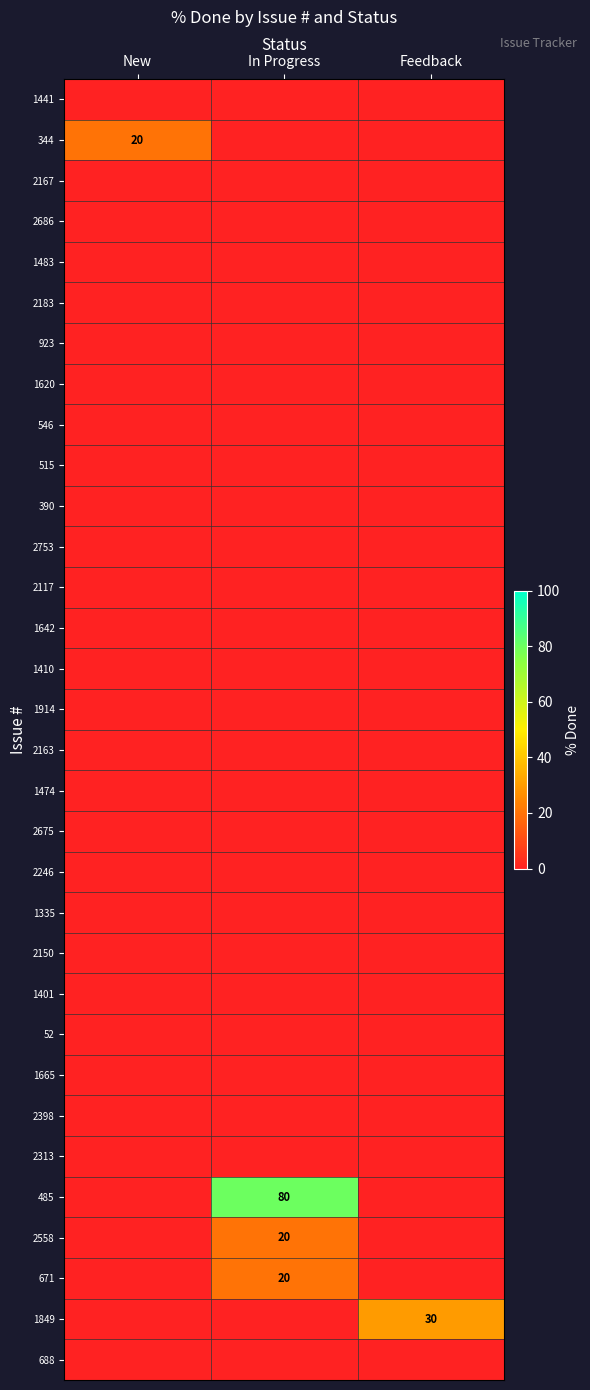

The 2558 series shows 29 at In Progress. True or false?

False